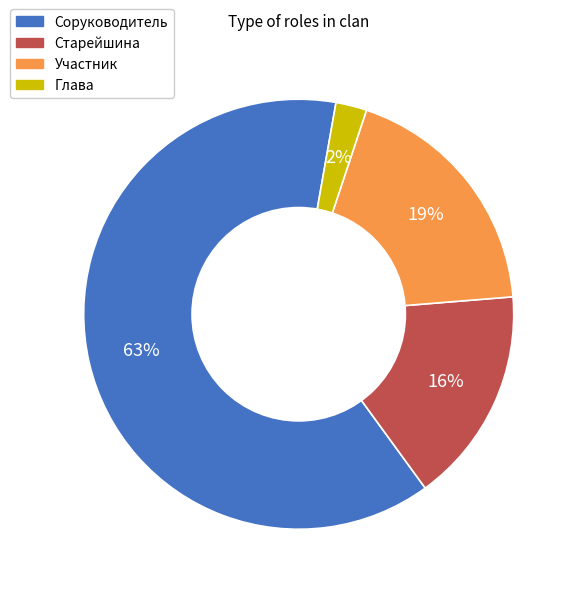

Is it true that Глава is 17% of the pie?

False